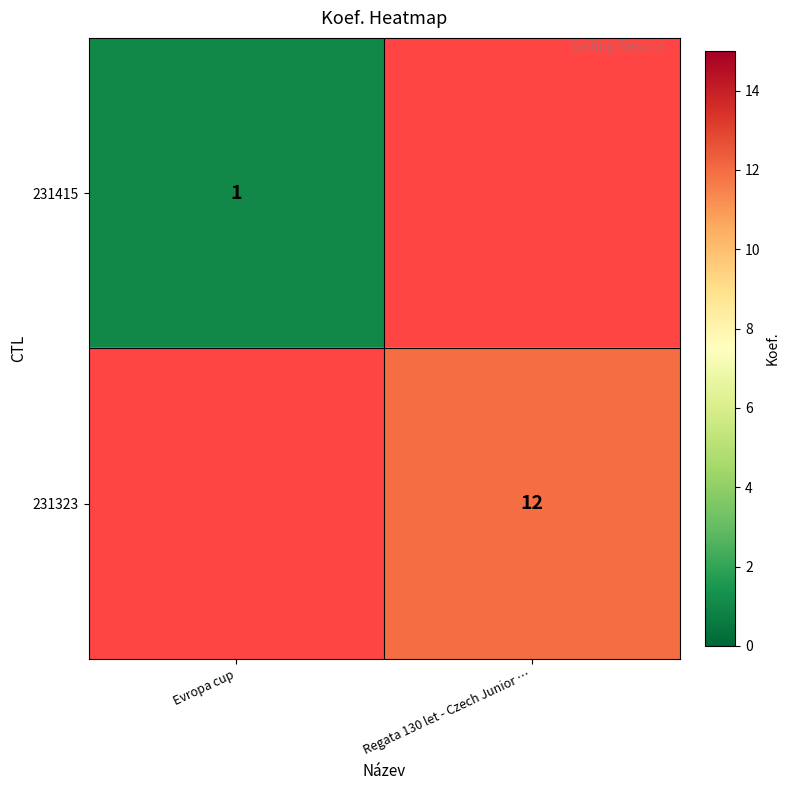

The 231323 series shows 12 at Regata 130 let - Czech Junior …. True or false?

True